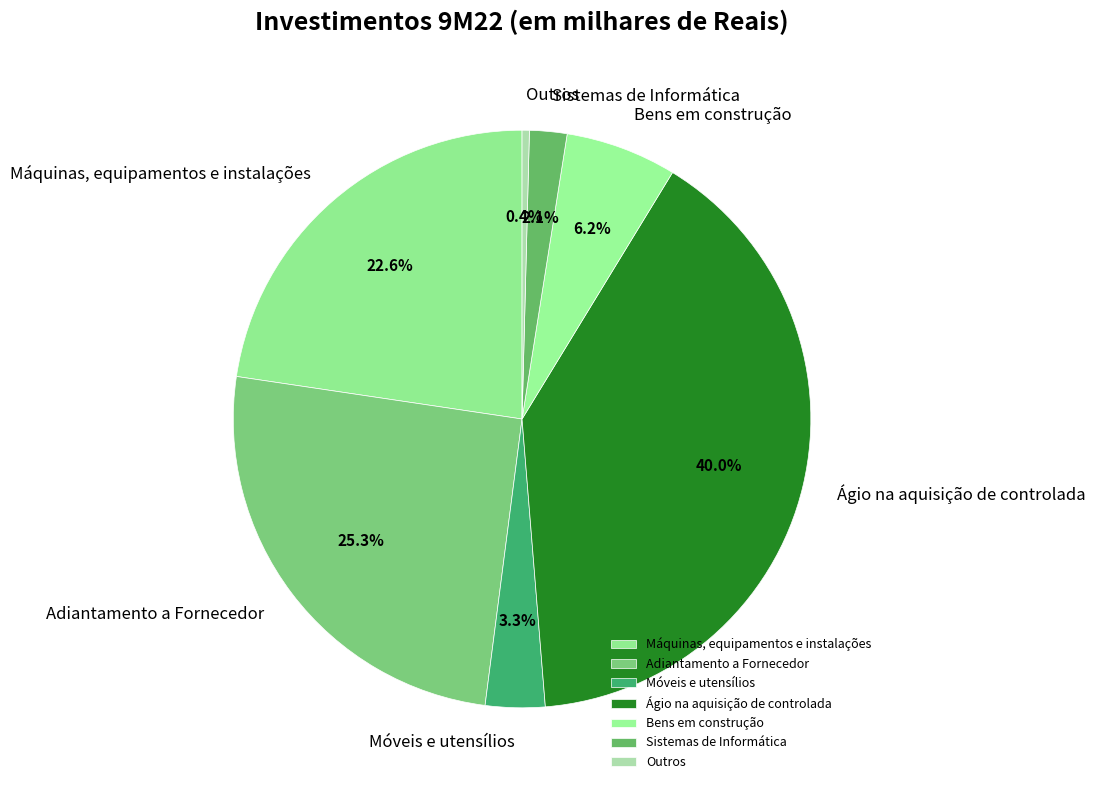

To the nearest percent, what portion does Bens em construção represent?

6%